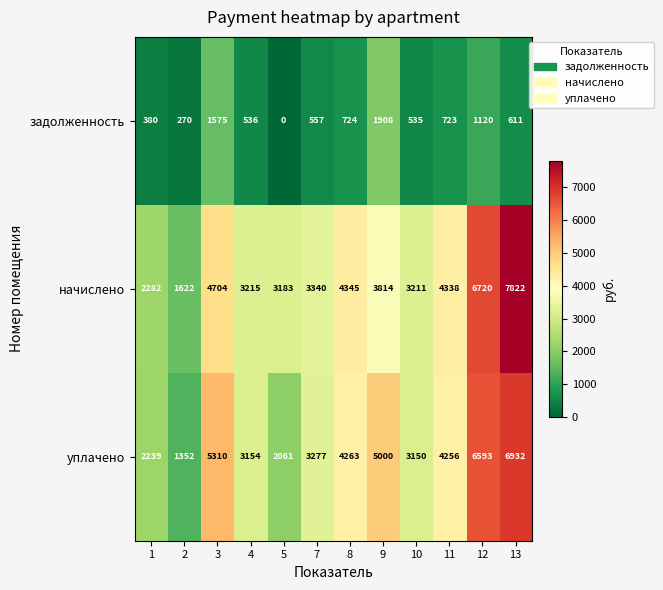

What is the maximum value shown in the chart?

7822